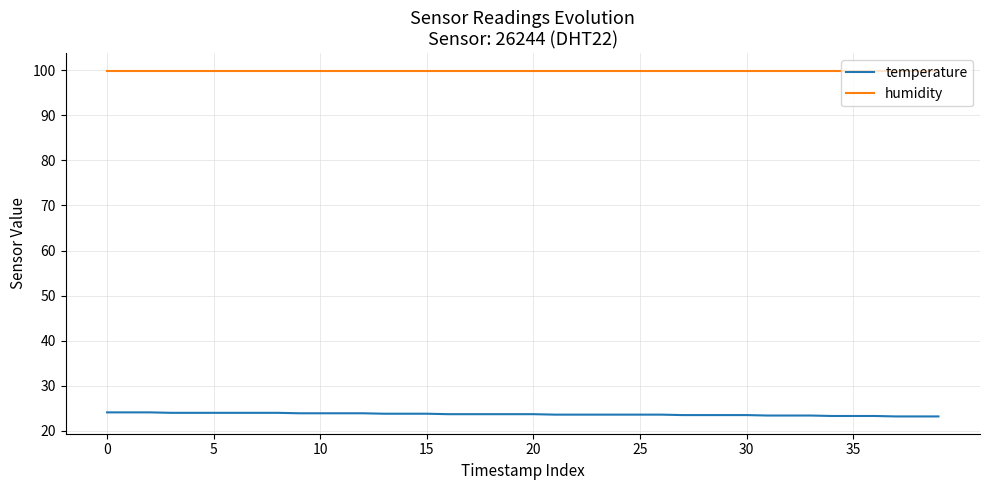

True or false: temperature and humidity intersect in this chart.

False